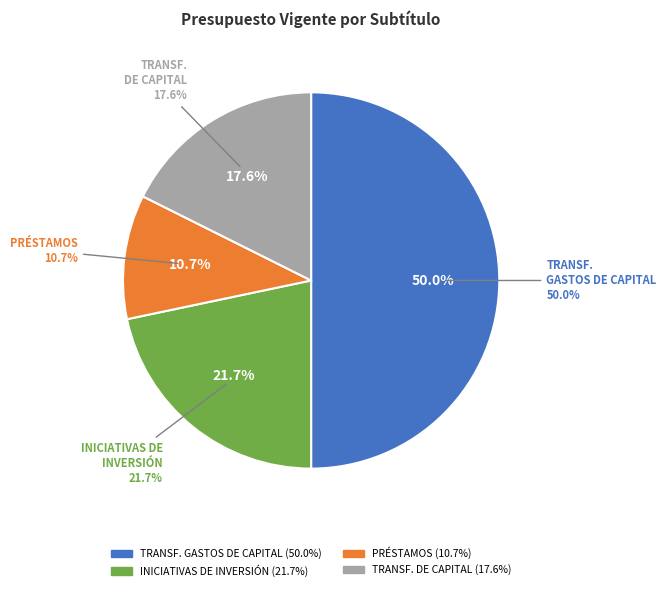

What is the change in value from INICIATIVAS DE INVERSIÓN to PRÉSTAMOS?

-5719577